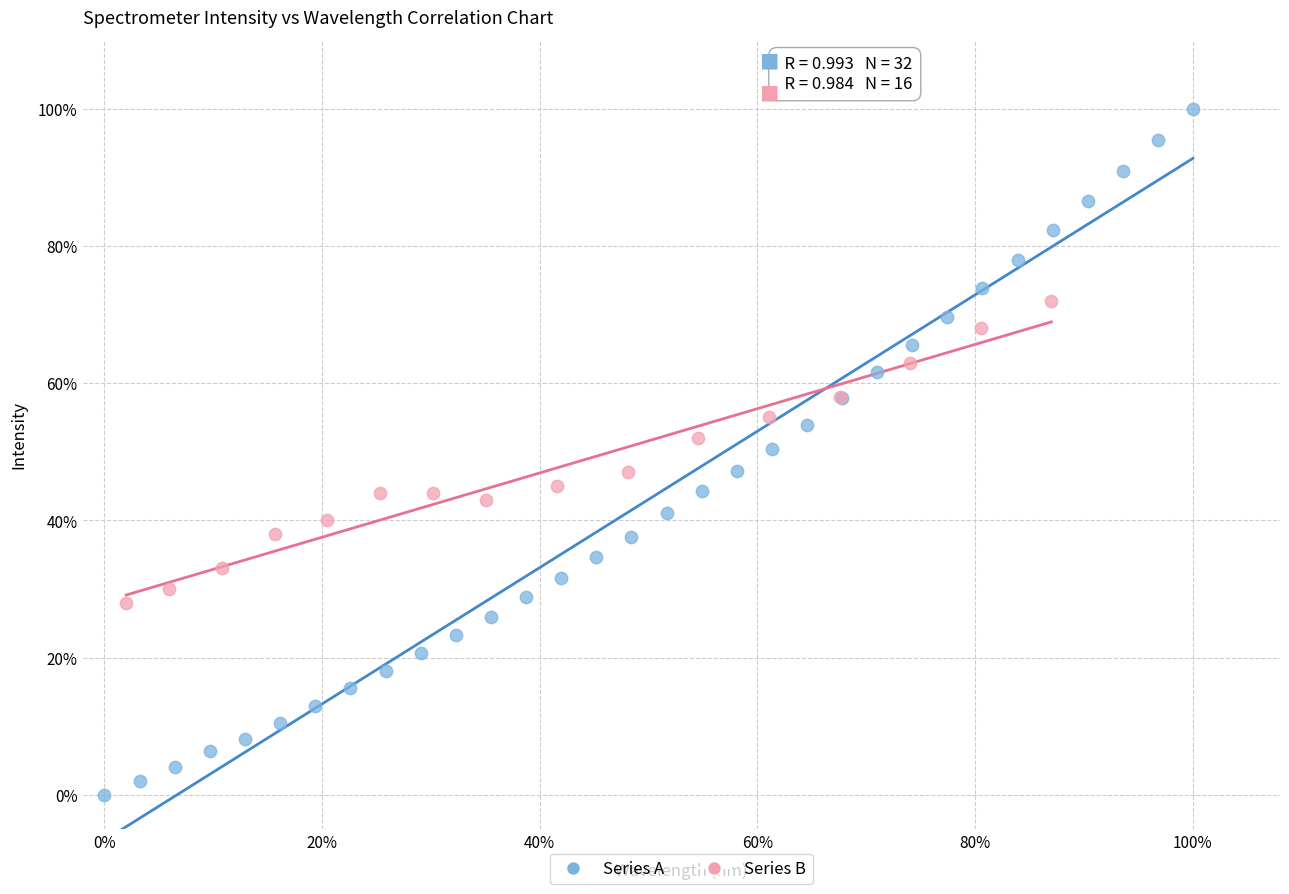

What are all the series names shown in the legend?

Series A, Series B